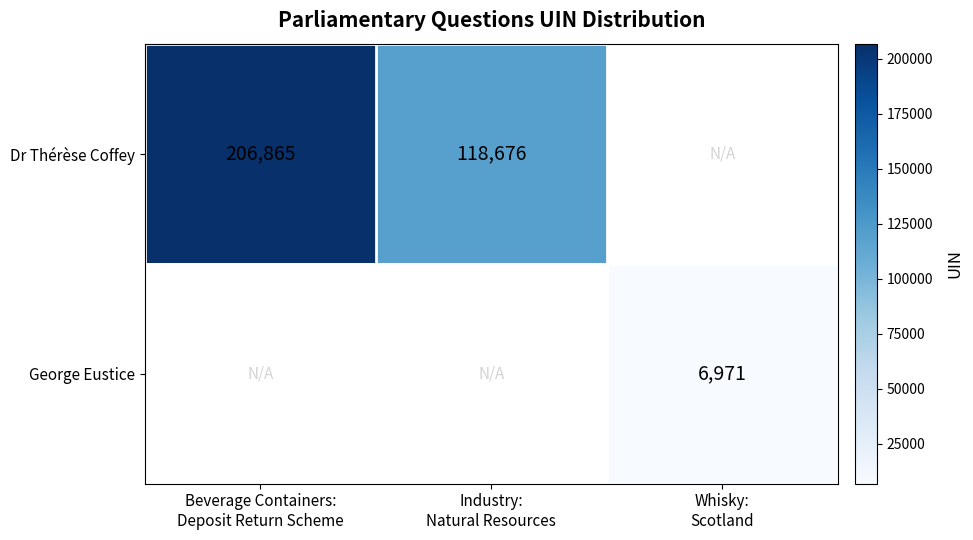

The value of George Eustice at Whisky: Scotland is 1763.5. True or false?

False